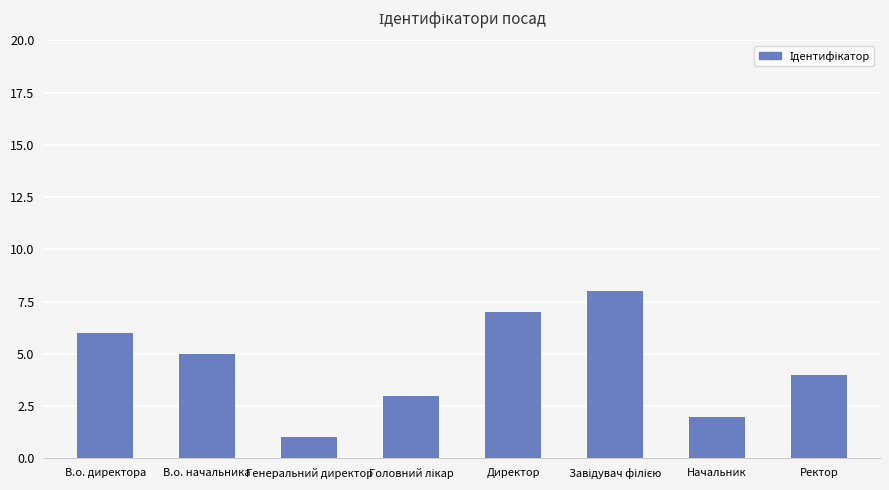

What is the change in value from В.о. директора to Директор?

+1